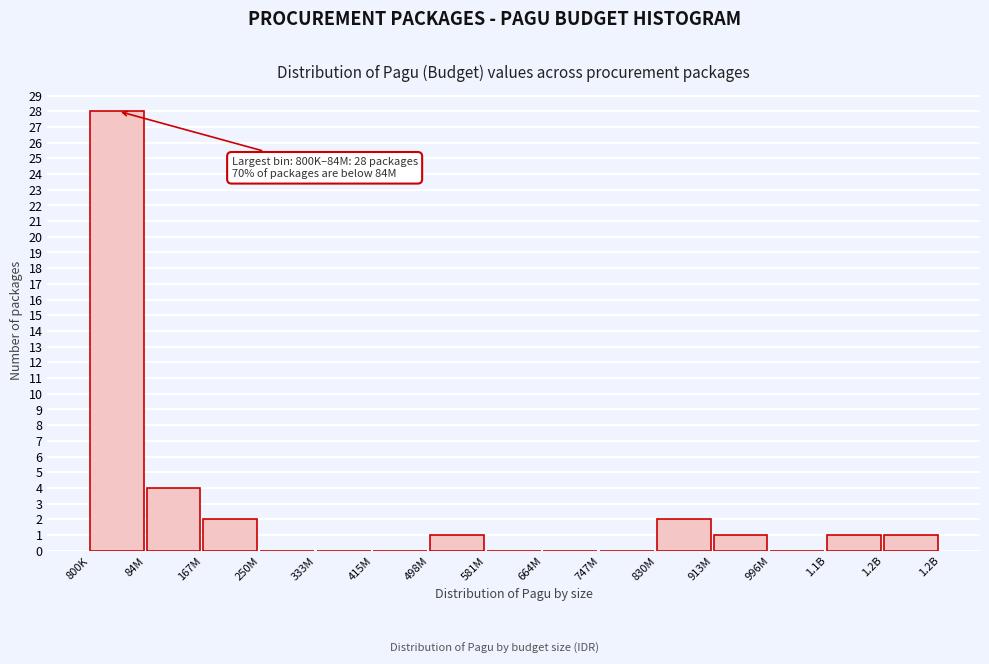

Reading left to right, extract all data points from this chart.

800K=28	84M=4	167M=2	250M=0	333M=0	415M=0	498M=1	581M=0	664M=0	747M=0	830M=2	913M=1	996M=0	1.1B=1	1.2B=1